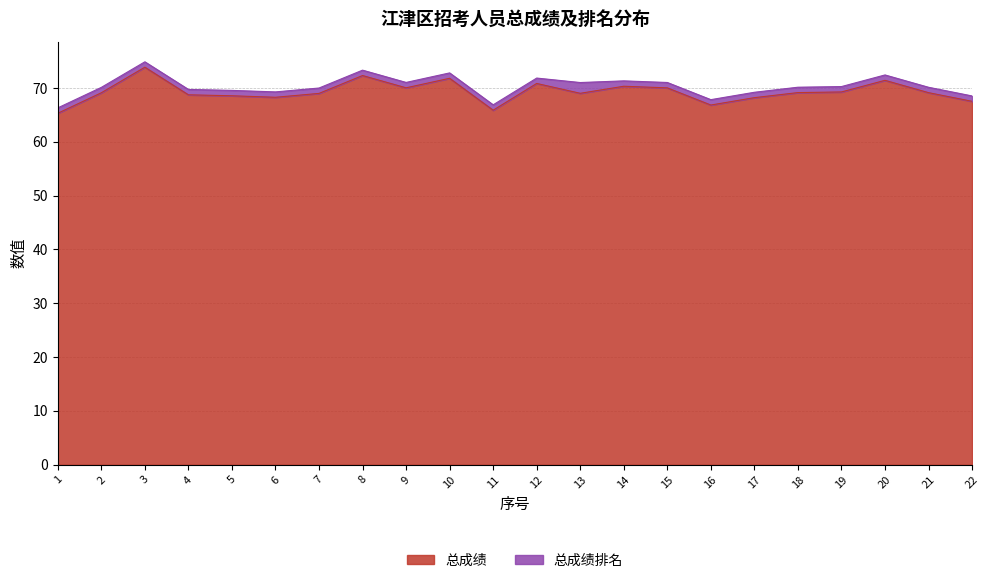

What is the difference between the maximum and minimum values?

8.6